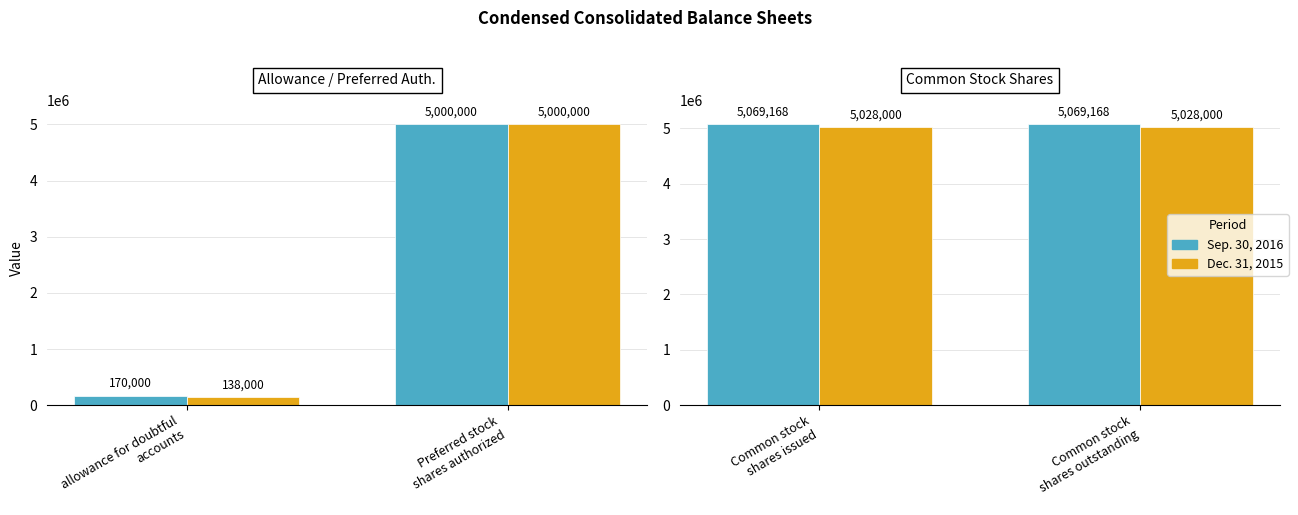

The Sep. 30, 2016 series shows 1989846 at Common stock shares outstanding. True or false?

False